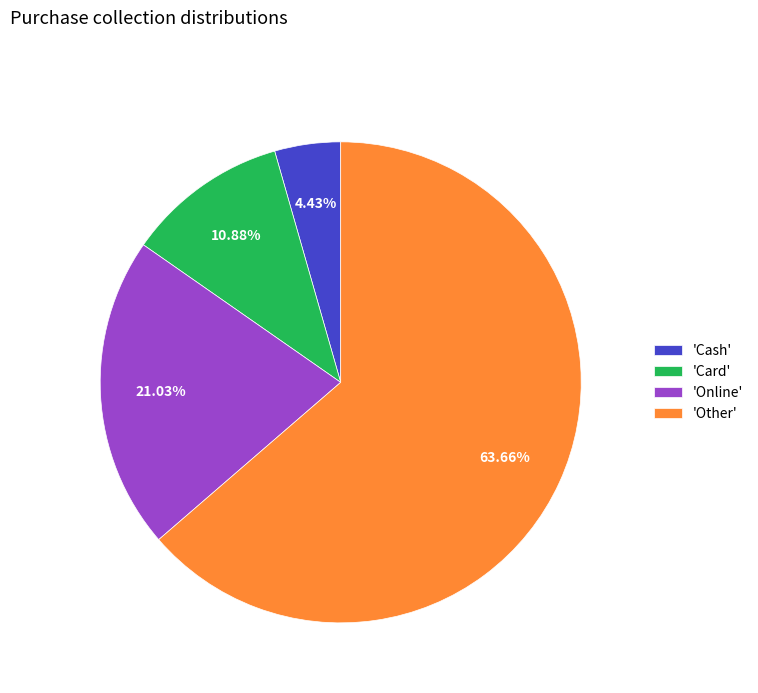

Which has a higher value, 'Online' or 'Other'?

'Other'